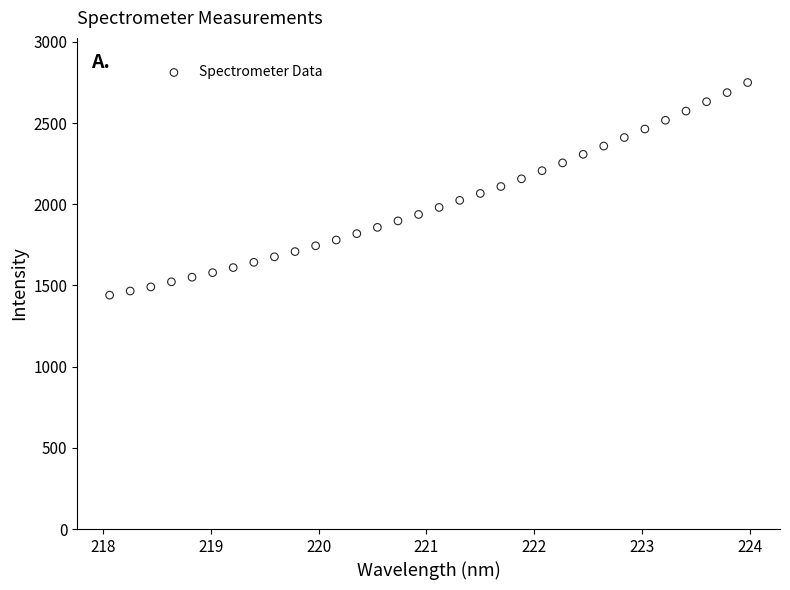

What is the range of Y values (max minus min)?

1309.2